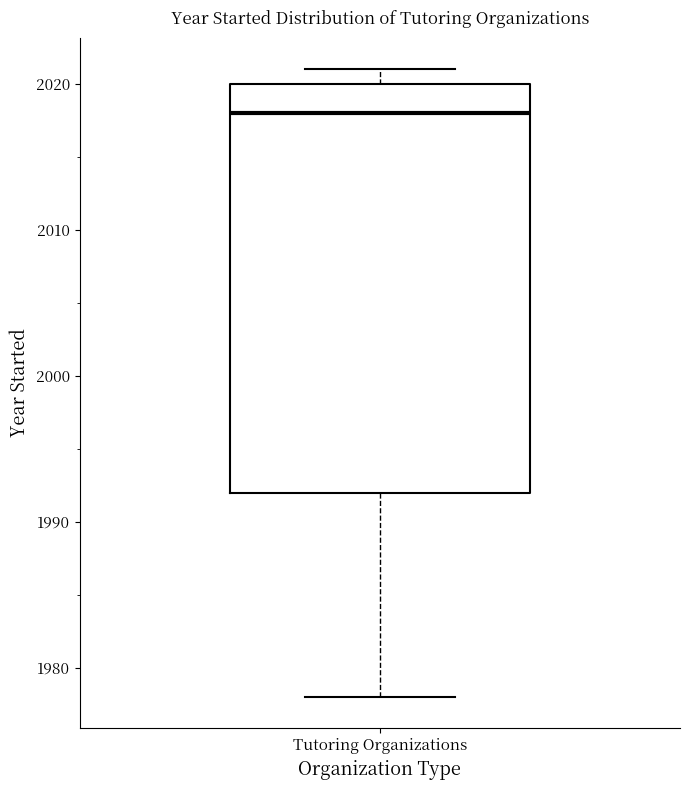

Transcribe this box plot: give where the median line is, the range the box spans, and where the two whiskers end, as read against the y-axis. The values are not printed on the chart, so give them approximately, as read against the axis.

median 2018, box 1992 to 2020, whiskers 1978 to 2021